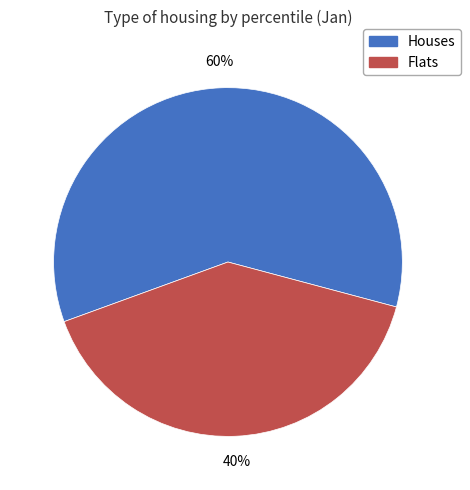

Is the sum of Houses and Flats greater than half?

Yes